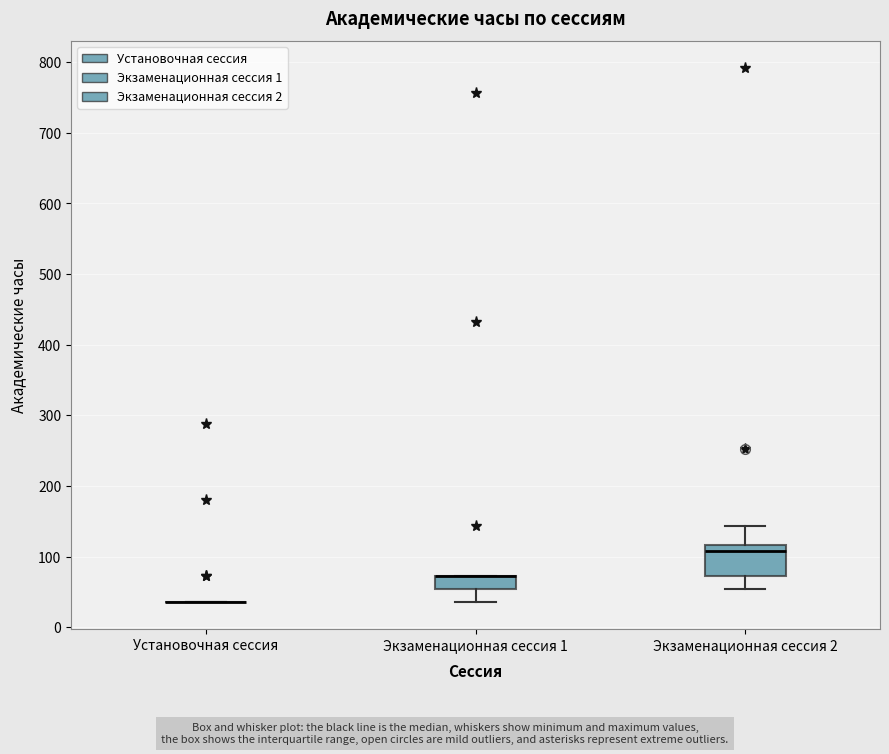

Which box is the tallest, from its lower edge to its upper edge?

Экзаменационная сессия 2